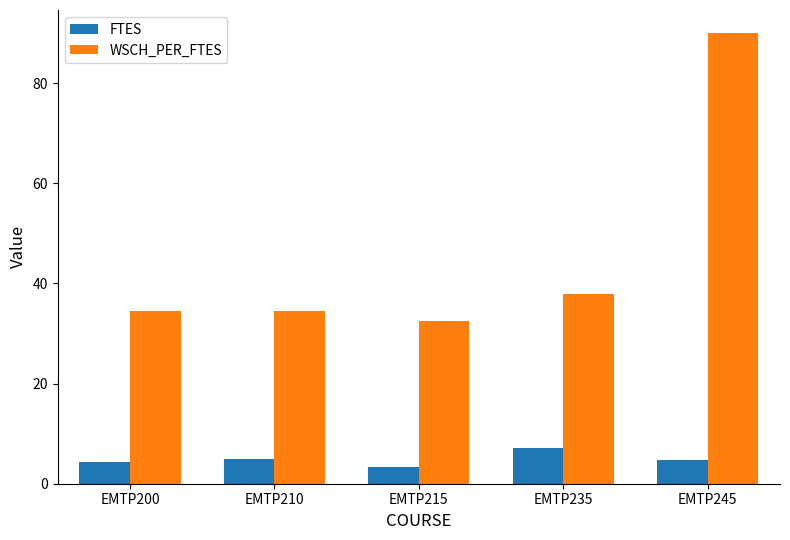

Is the value of FTES at EMTP235 greater than the value of WSCH_PER_FTES at EMTP200?

No